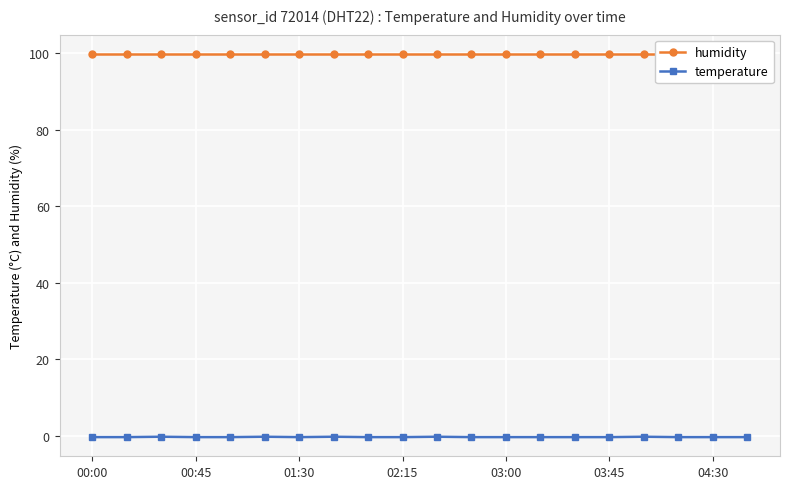

What is the highest value of the temperature series?

-0.2